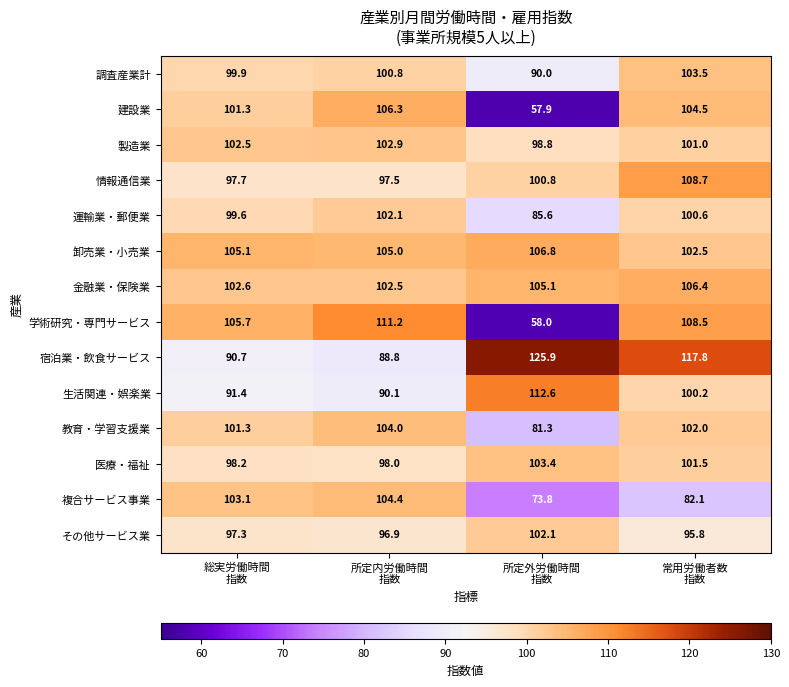

What is the minimum value for 情報通信業?

97.5